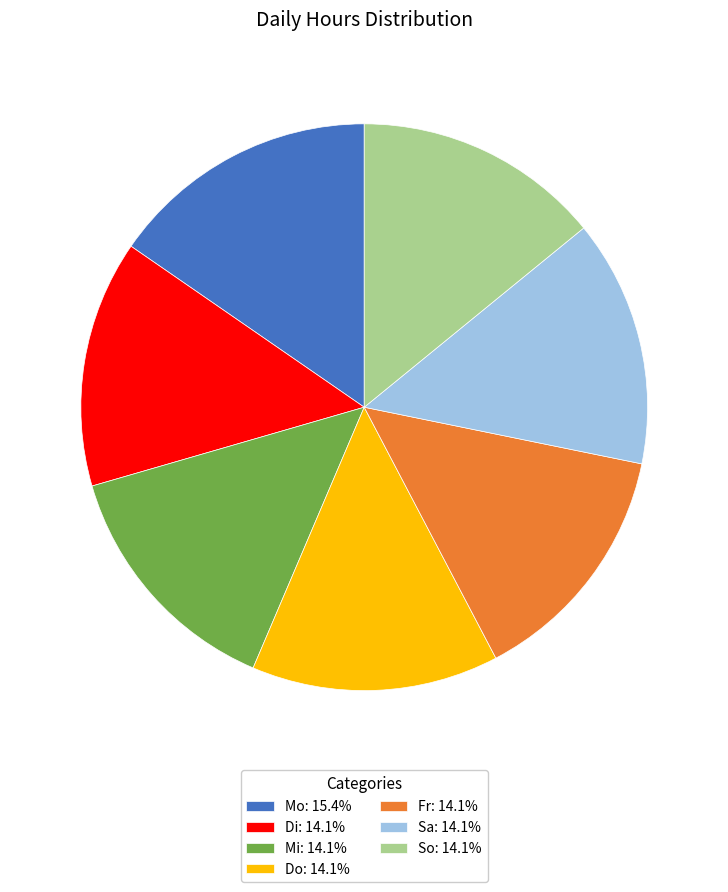

Is the sum of Mo: 15.4% and Do: 14.1% greater than half?

No